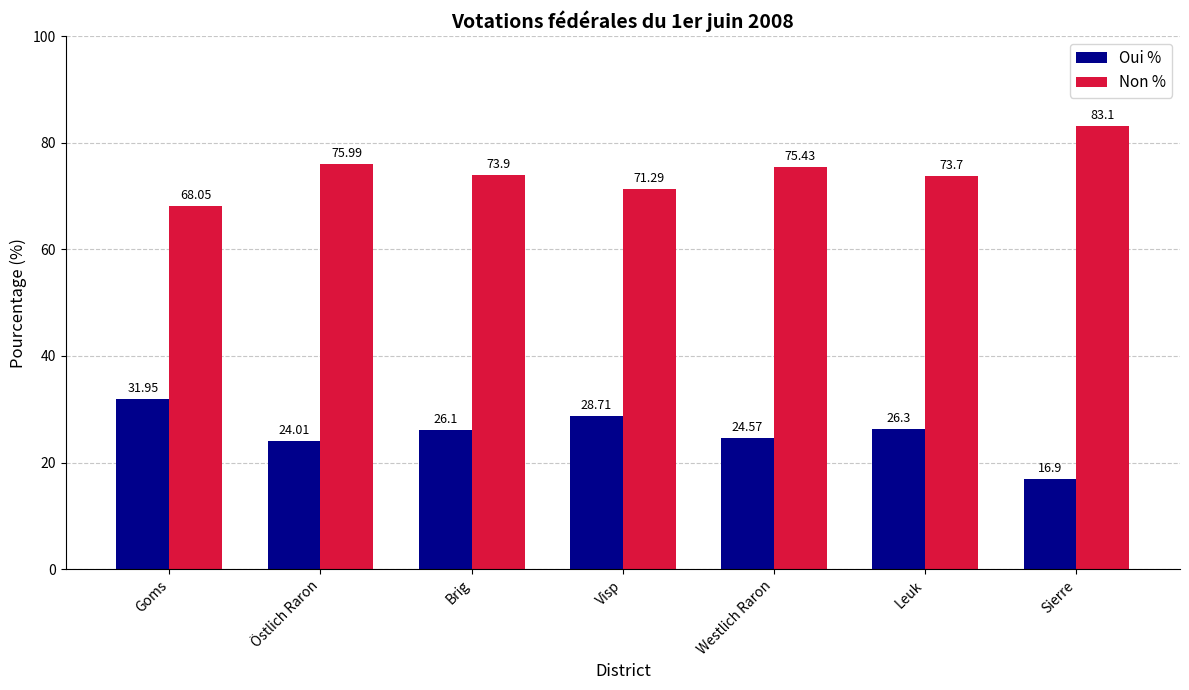

Which series has the largest total across all categories?

Non %